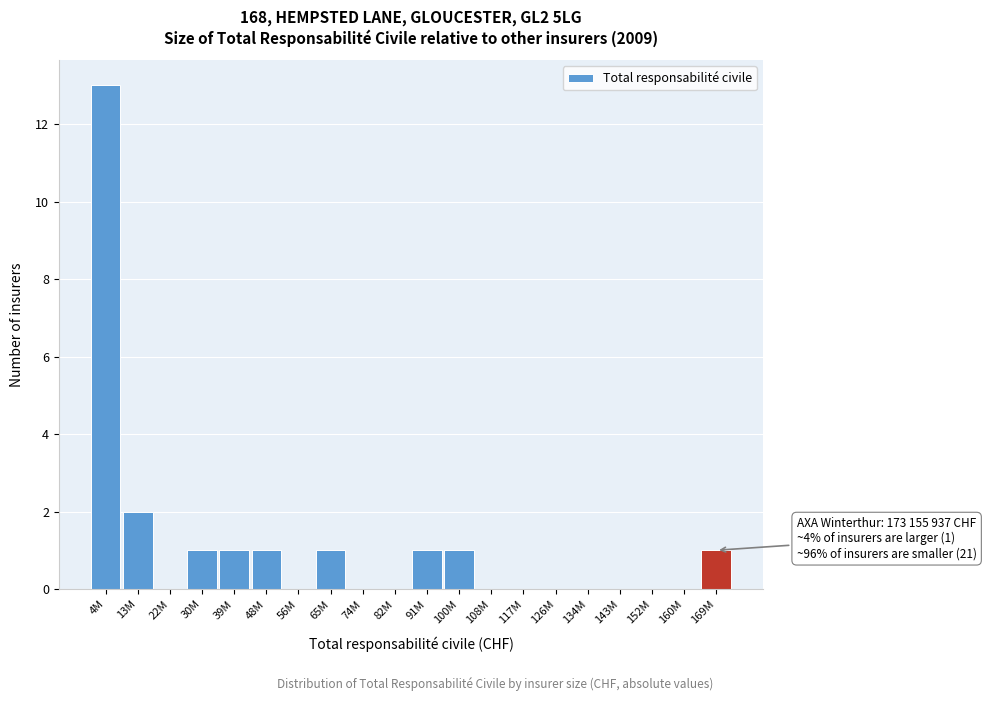

Reading right to left, list all the values displayed in this chart.

169M=1	160M=0	152M=0	143M=0	134M=0	126M=0	117M=0	108M=0	100M=1	91M=1	82M=0	74M=0	65M=1	56M=0	48M=1	39M=1	30M=1	22M=0	13M=2	4M=13